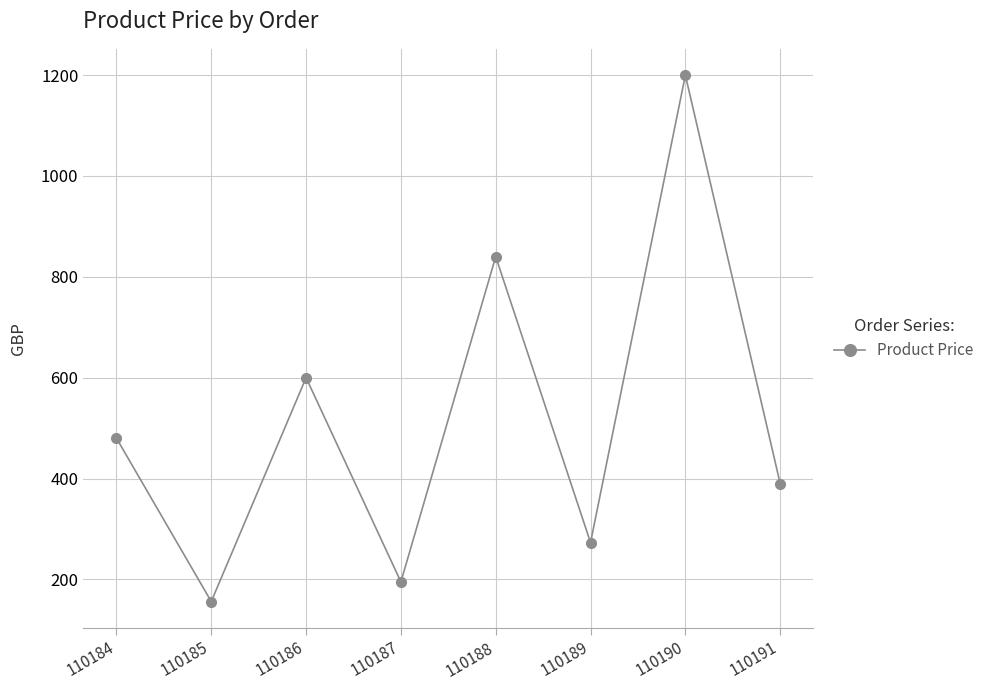

What is the difference between the second highest and minimum values?

684